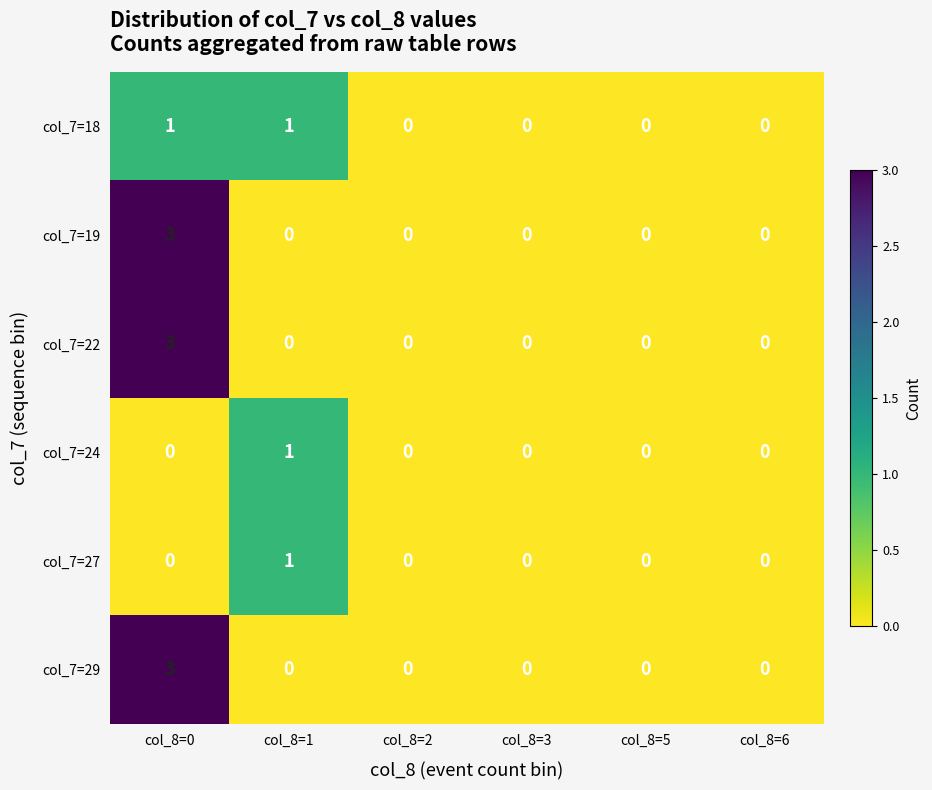

What is the difference between the maximum and minimum values in the col_7=22 series?

3